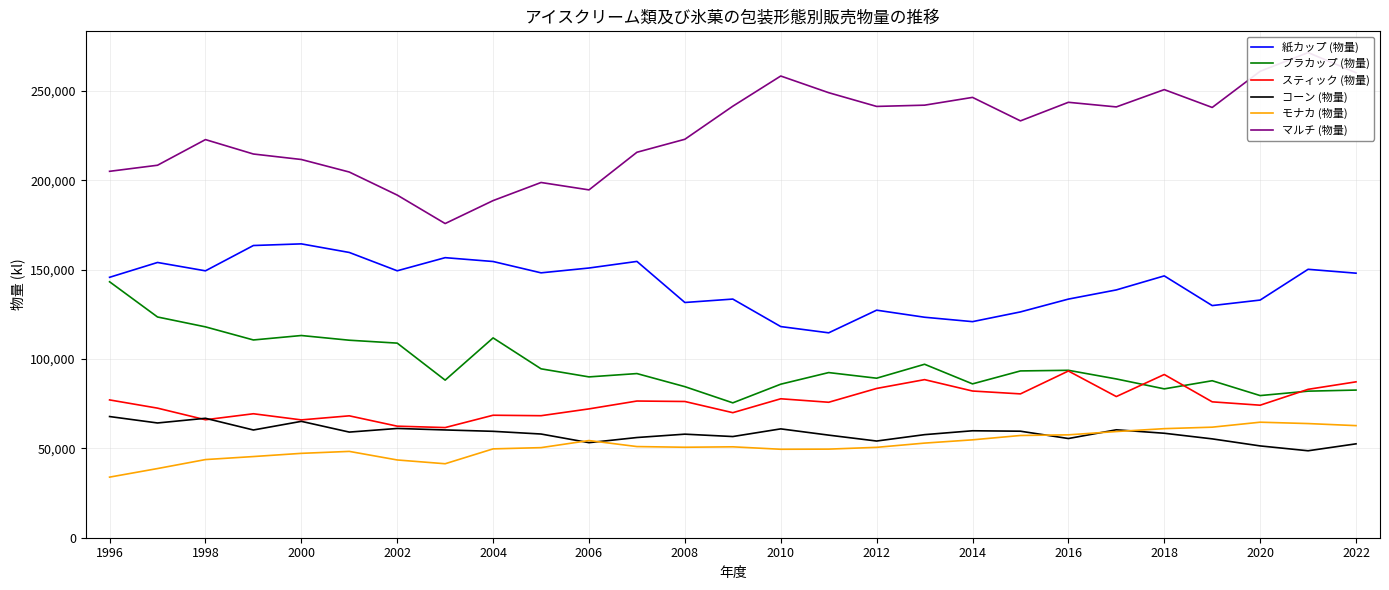

The value of プラカップ (物量) at 2002 is 46682. True or false?

False